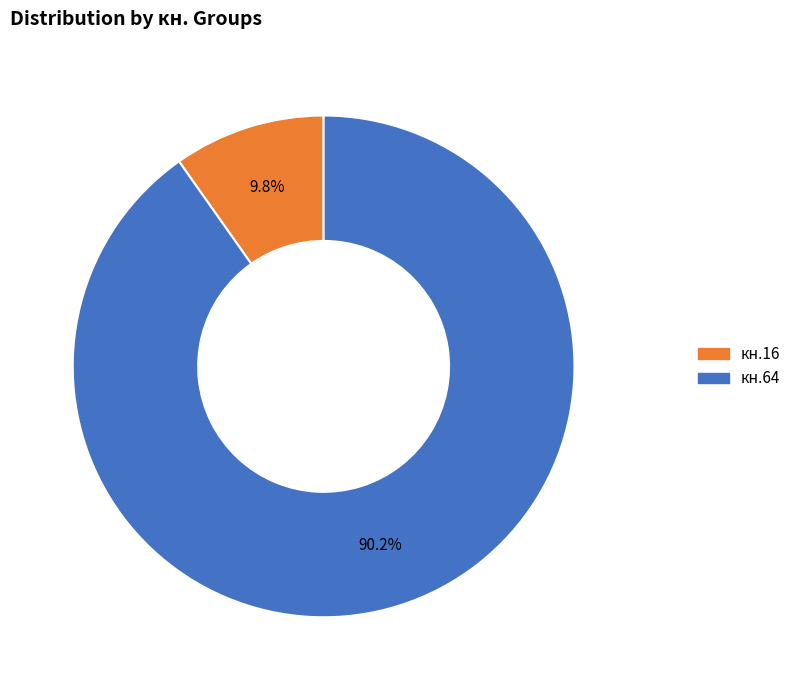

How many slices are in this pie chart?

2